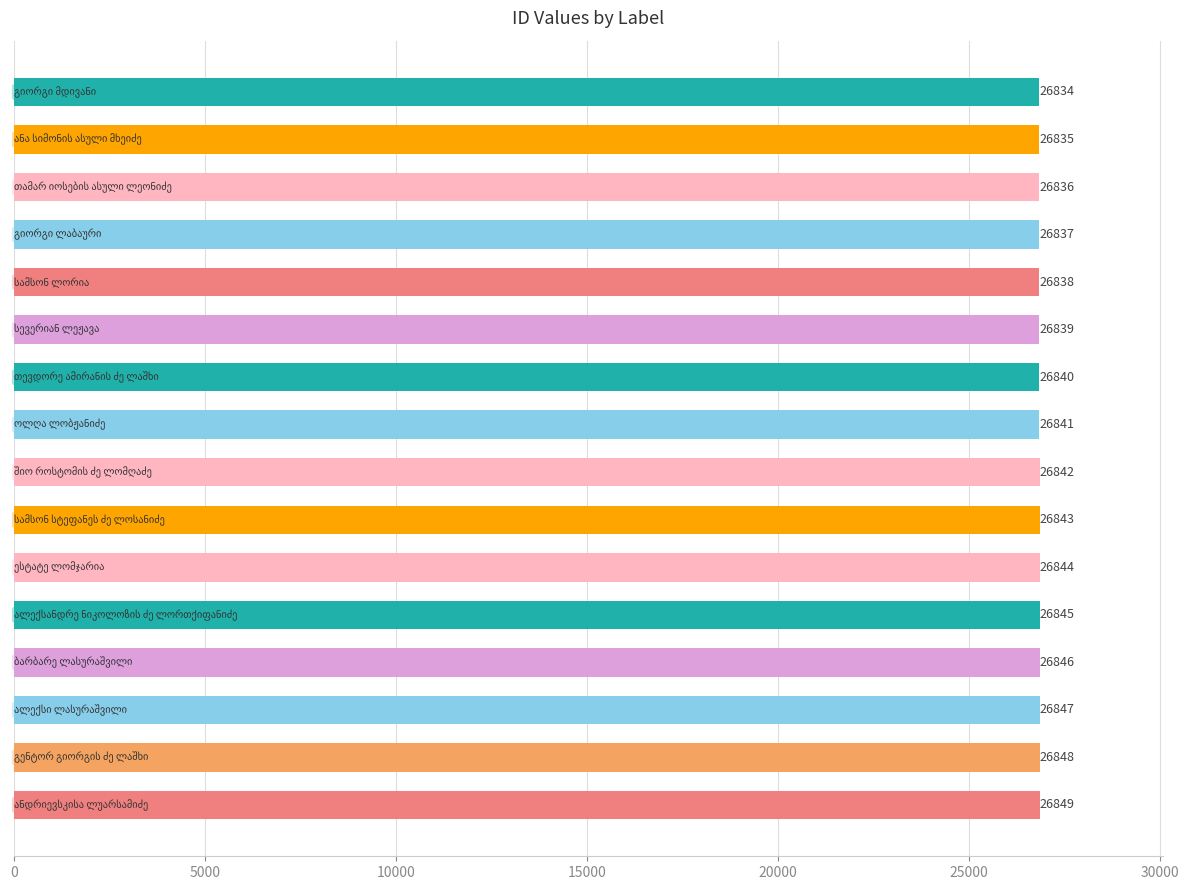

What is the minimum value shown in the chart?

26834